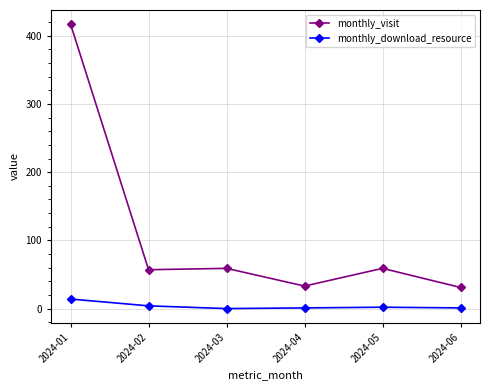

Which series changed the most between 2024-01 and 2024-04?

monthly_visit